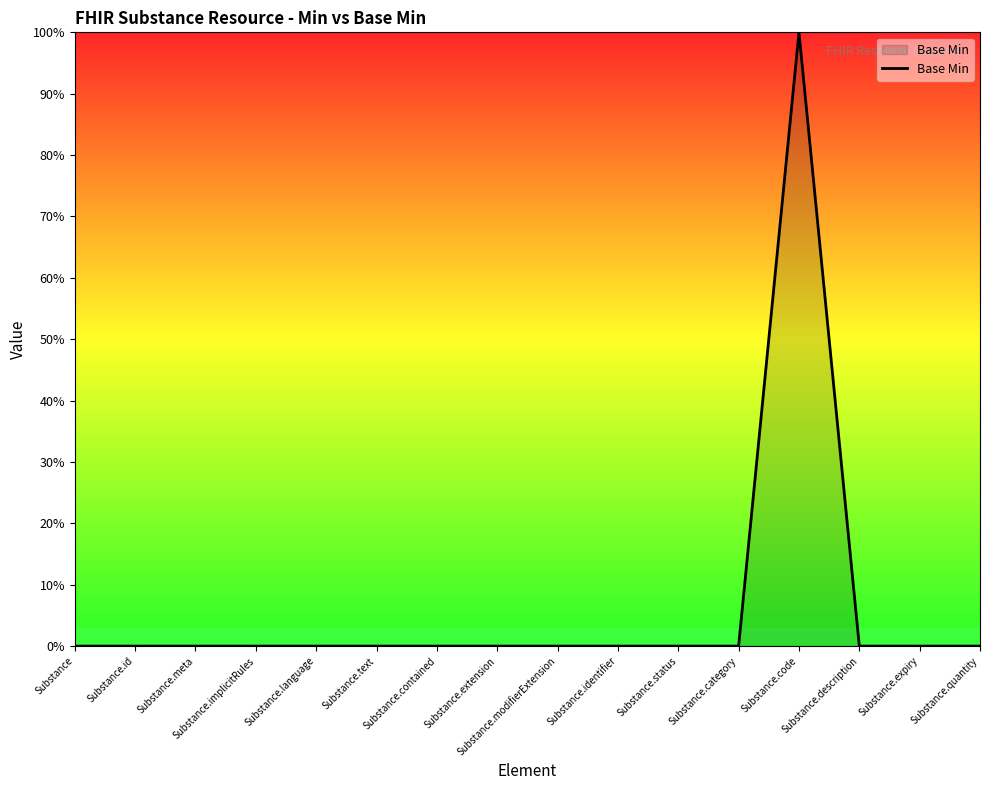

What is the label of the 16th point from the left?

Substance.quantity